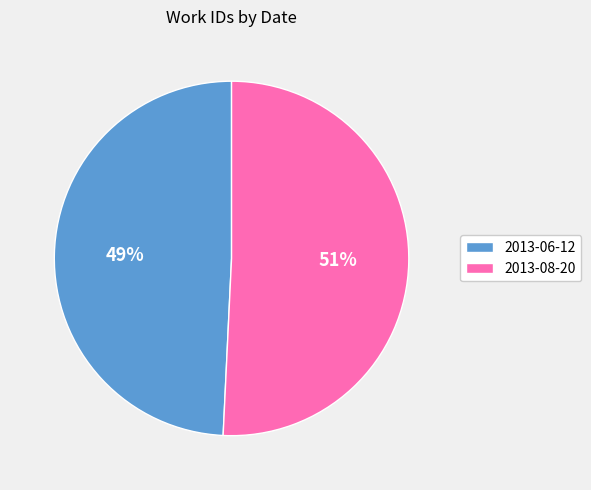

Does 2013-06-12 represent more than half of the total?

No